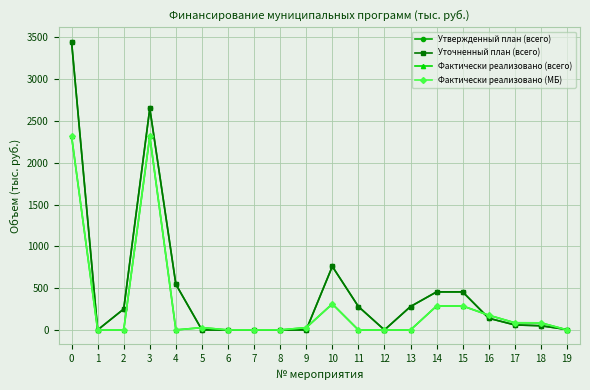

What is the difference between the second highest and minimum values in the Фактически реализовано (МБ) series?

2316.5